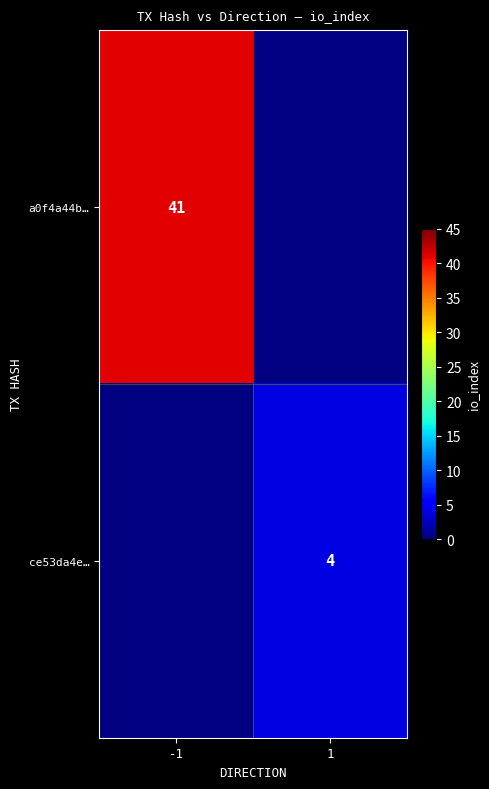

Is it true that a0f4a44b… equals 26 at -1?

False